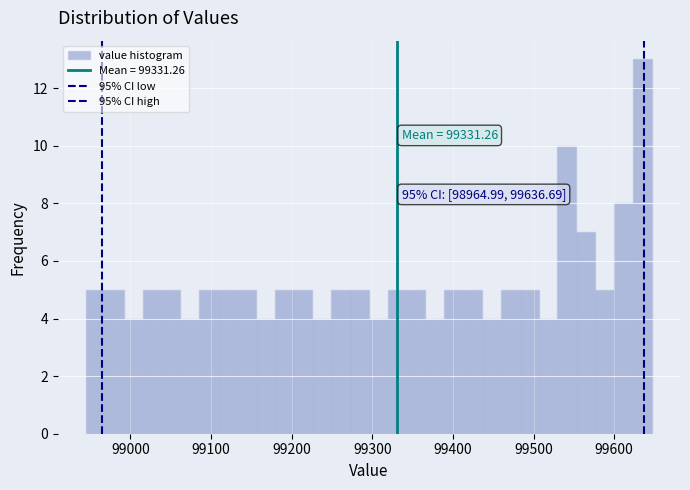

Read against the x-axis, roughly where is the centre of the tallest bar?

99630